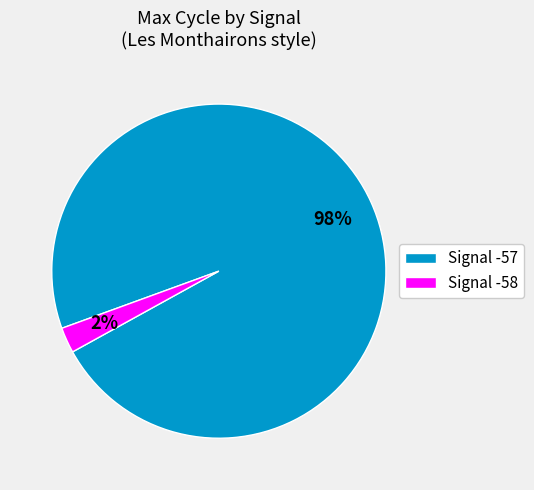

To the nearest percent, what percentage of the pie is Signal -57?

98%